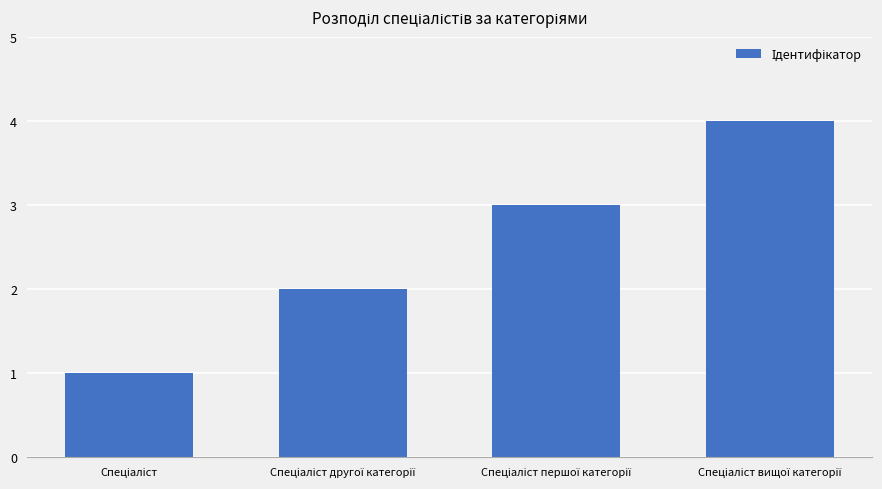

What is the maximum value shown in the chart?

4